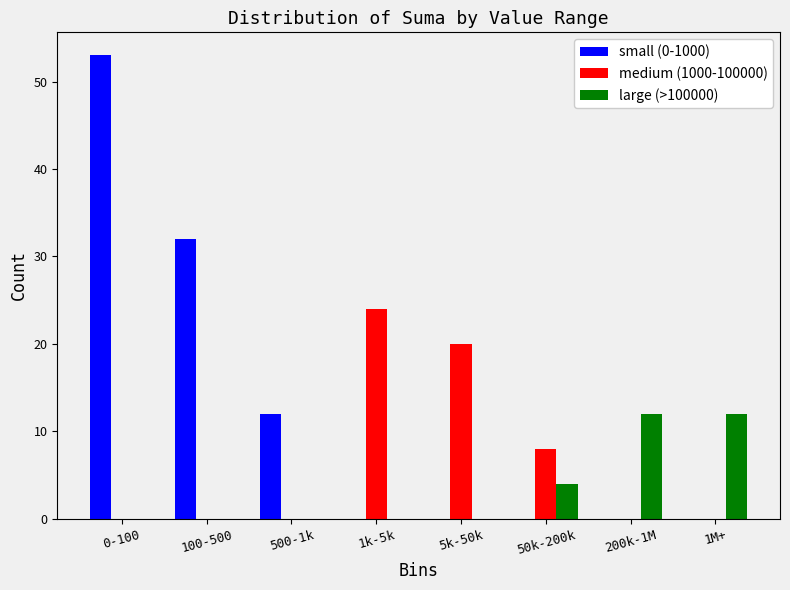

Reading left to right, list all the values displayed in this chart.

small (0-1000): 0-100=53	100-500=32	500-1k=12	1k-5k=0	5k-50k=0	50k-200k=0	200k-1M=0	1M+=0
medium (1000-100000): 0-100=0	100-500=0	500-1k=0	1k-5k=24	5k-50k=20	50k-200k=8	200k-1M=0	1M+=0
large (>100000): 0-100=0	100-500=0	500-1k=0	1k-5k=0	5k-50k=0	50k-200k=4	200k-1M=12	1M+=12